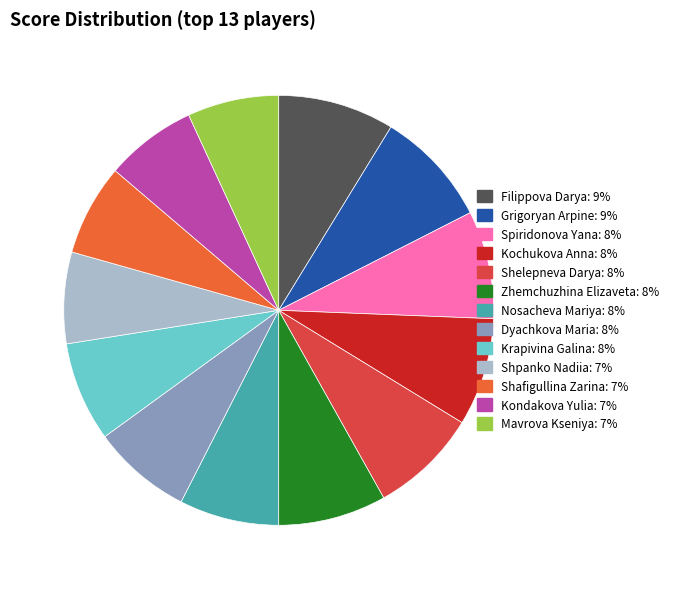

Do Shafigullina Zarina: 7% and Dyachkova Maria: 8% together represent more than half of the pie?

No